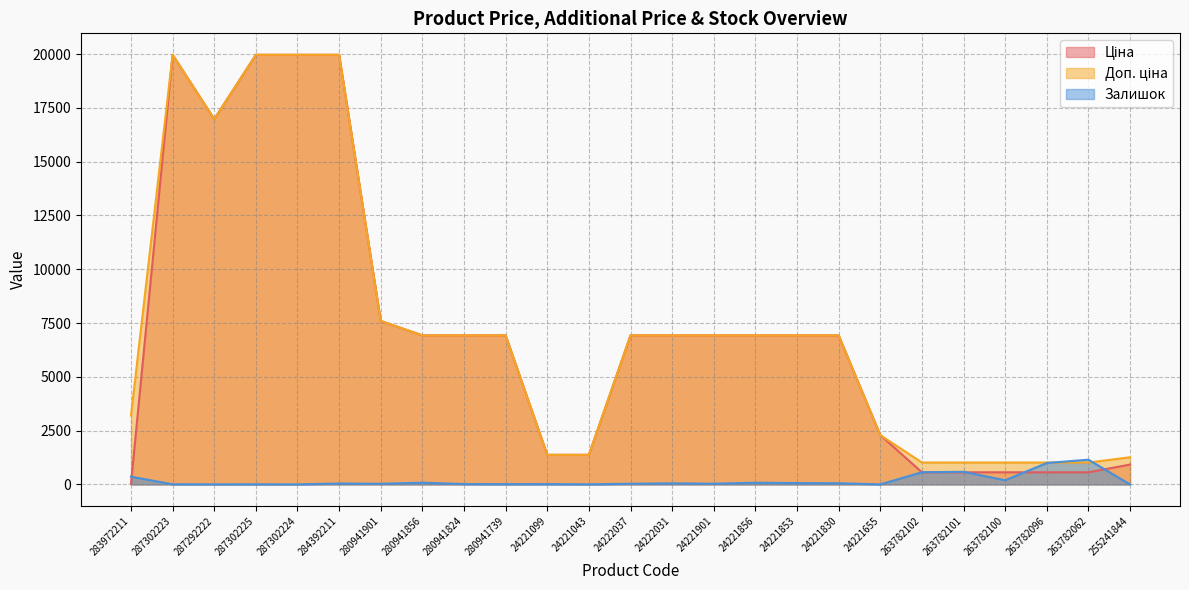

List the series in order of their peak value, highest first.

Ціна, Доп. ціна, Залишок